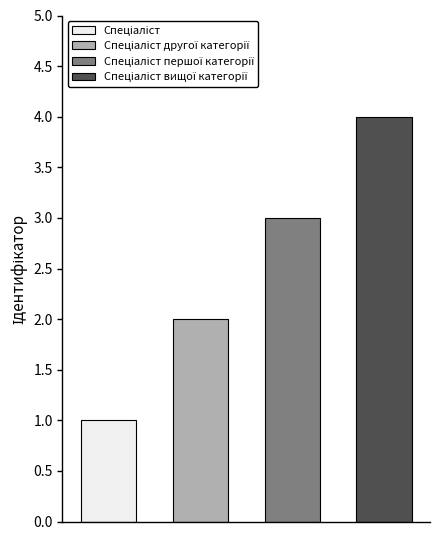

Which category has the lowest value across all series?

Спеціаліст